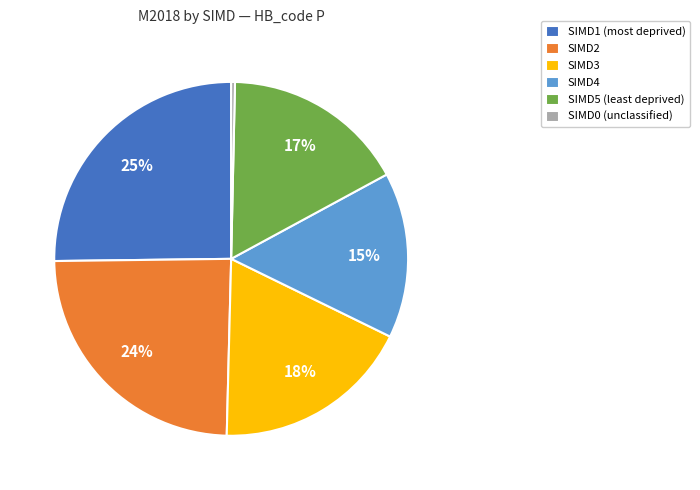

Which has a higher value, SIMD0 (unclassified) or SIMD2?

SIMD2